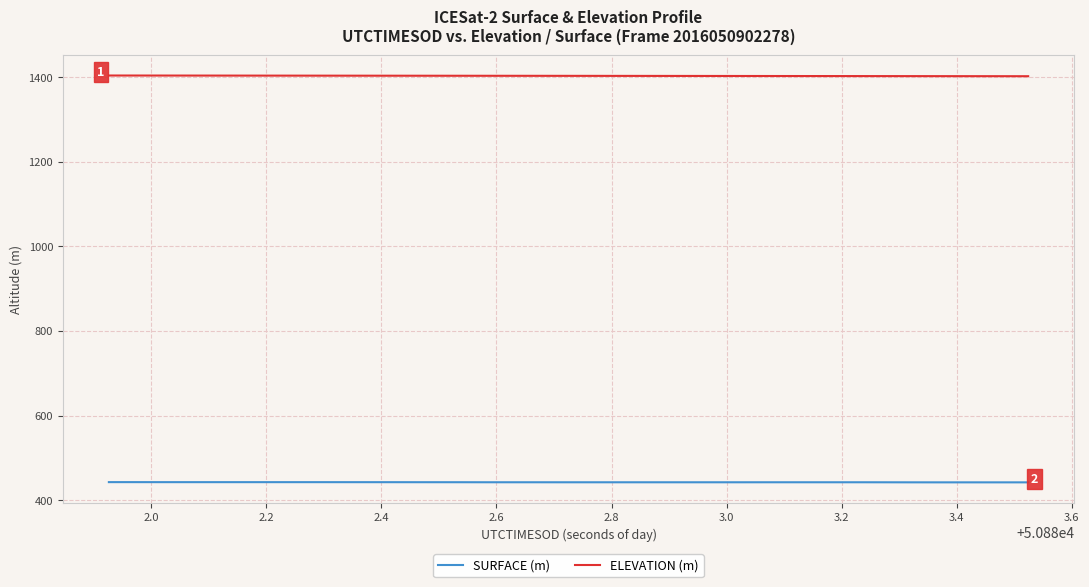

List the series in order of their overall mean, lowest first.

SURFACE (m), ELEVATION (m)